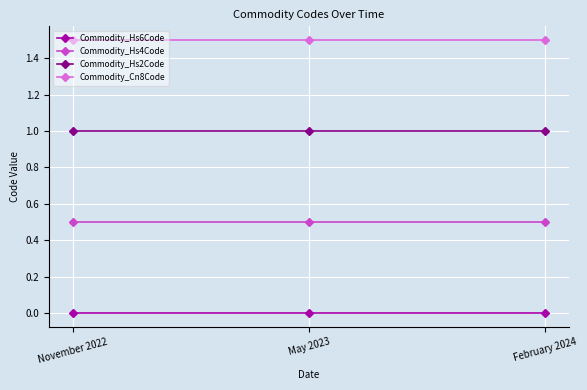

Reading left to right, extract all data points from this chart.

Commodity_Hs6Code: 0.0	0.0	0.0
Commodity_Hs4Code: 0.5	0.5	0.5
Commodity_Hs2Code: 1.0	1.0	1.0
Commodity_Cn8Code: 1.5	1.5	1.5